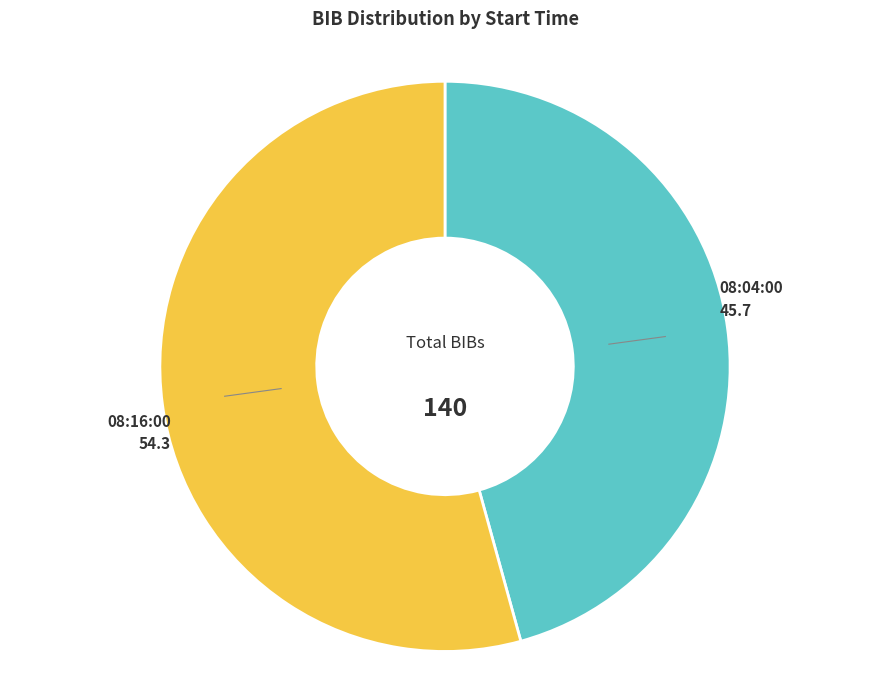

Between 08:04:00 and 08:16:00, which is larger?

08:16:00